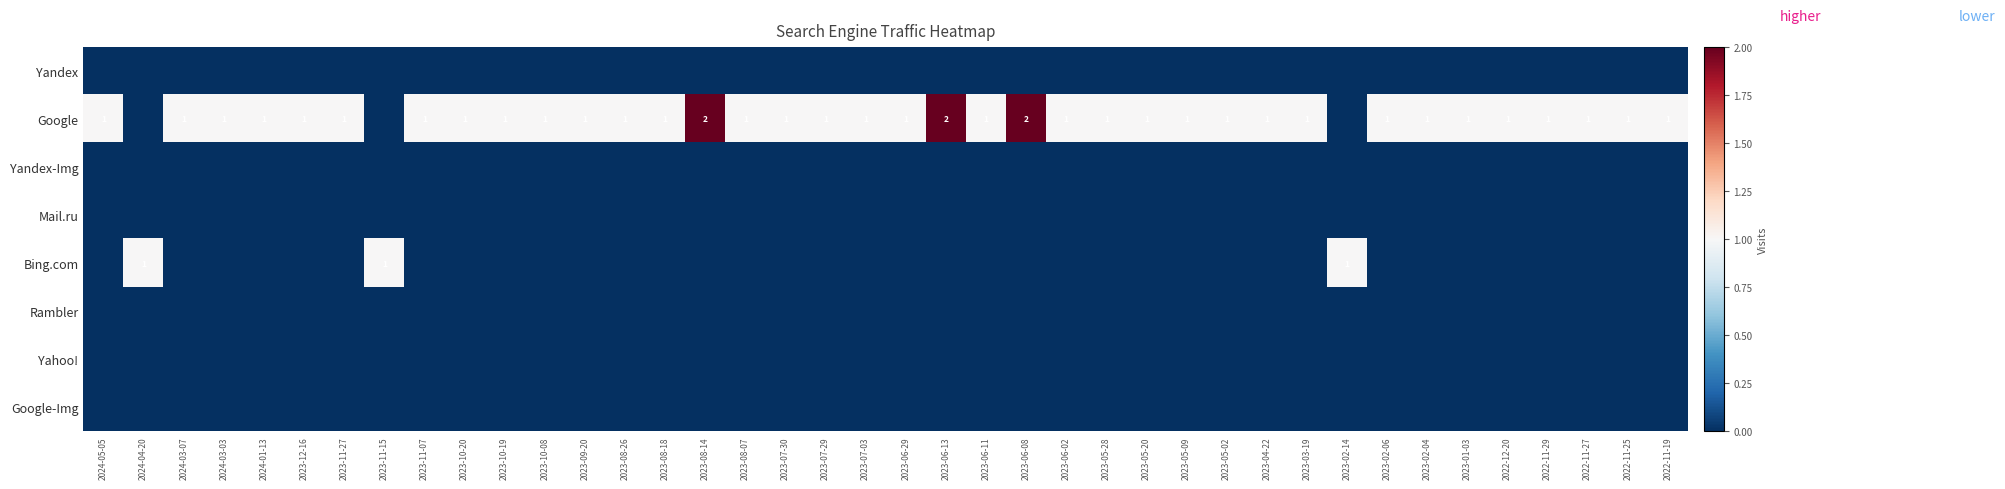

Count the number of categories in the chart.

40